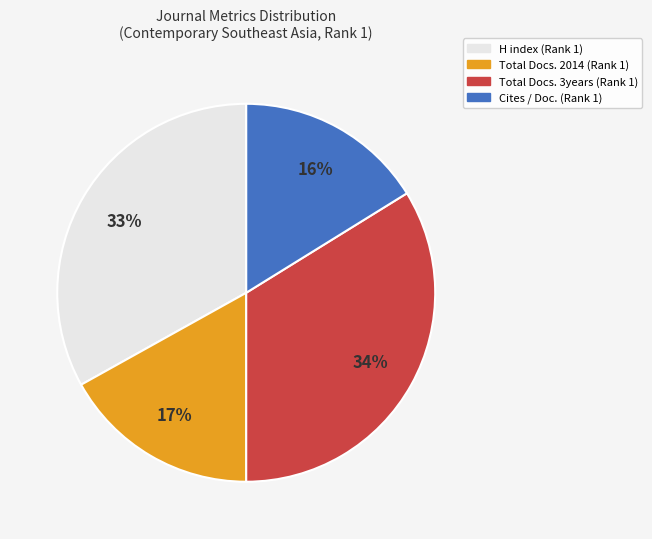

The Cites / Doc. (Rank 1) slice represents 30% of the pie. True or false?

False